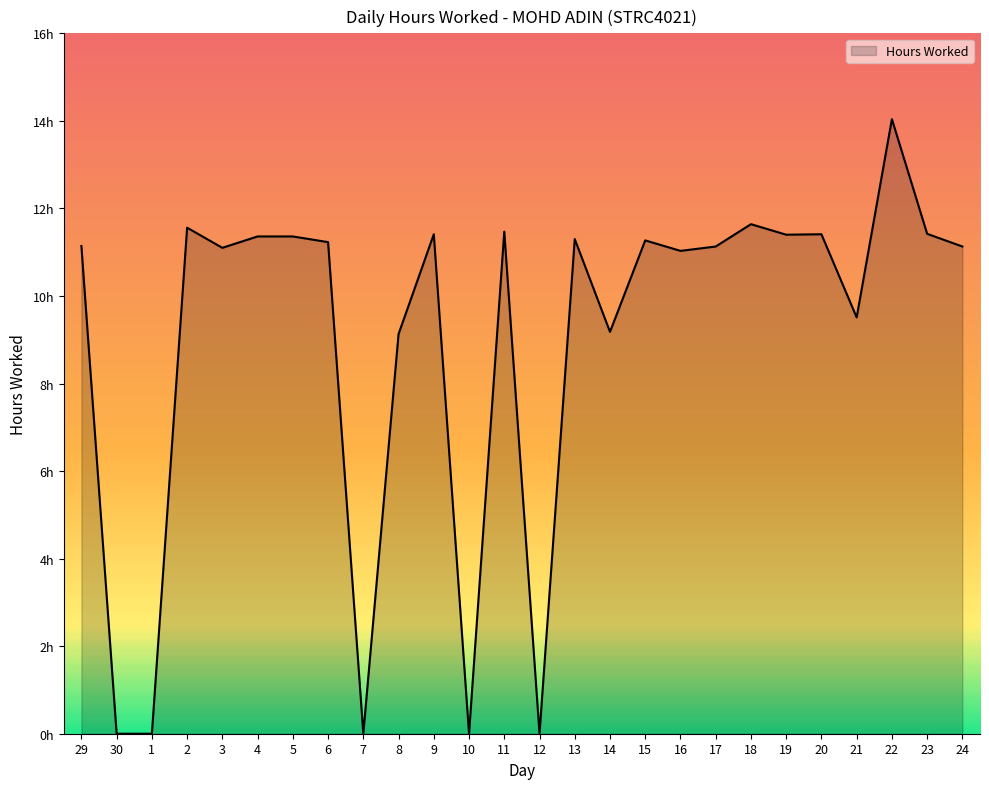

Rank the categories by value from lowest to highest.

30, 1, 7, 10, 12, 8, 14, 21, 16, 3, 17, 24, 29, 6, 15, 13, 4, 5, 19, 9, 20, 23, 11, 2, 18, 22